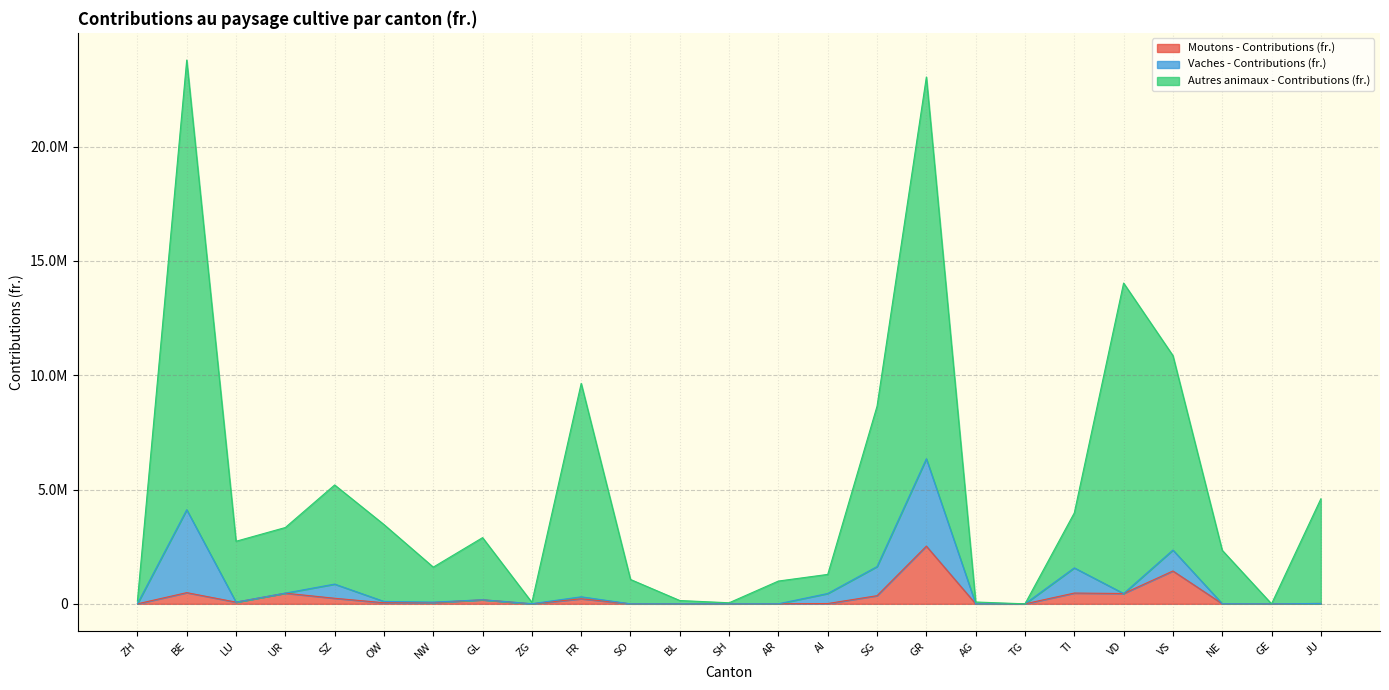

True or false: Moutons - Contributions (fr.) and Autres animaux - Contributions (fr.) cross at least once.

False